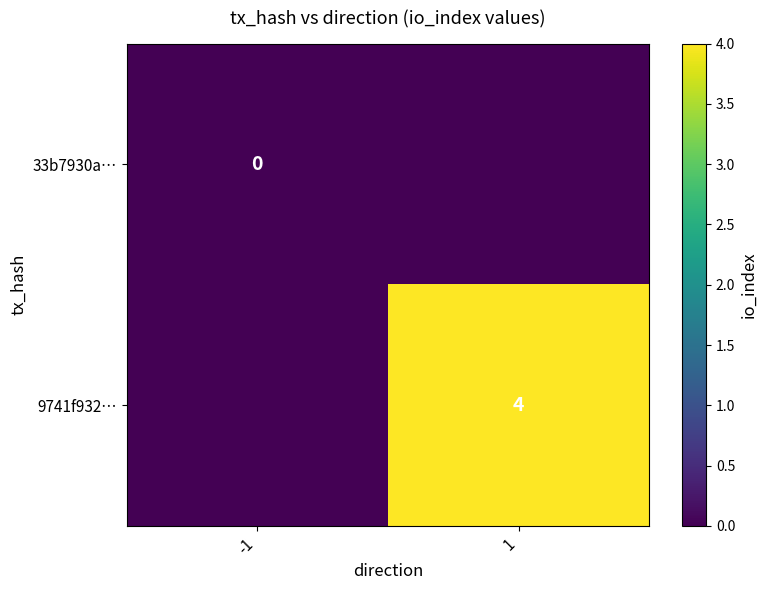

Which category has the highest value in the 33b7930a… series?

-1